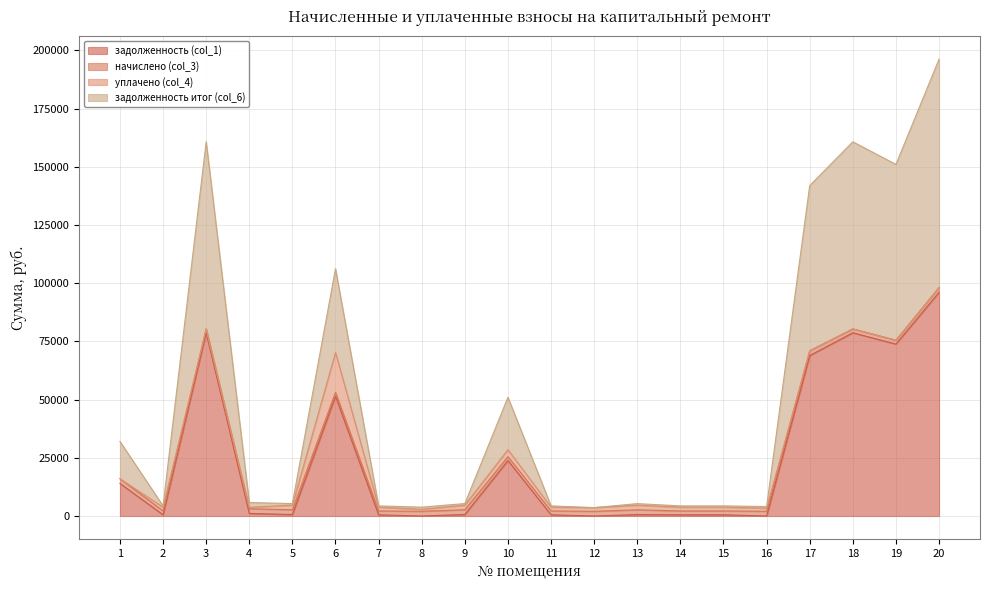

What is the difference between the maximum and minimum values in the задолженность итог (col_6) series?

96113.1